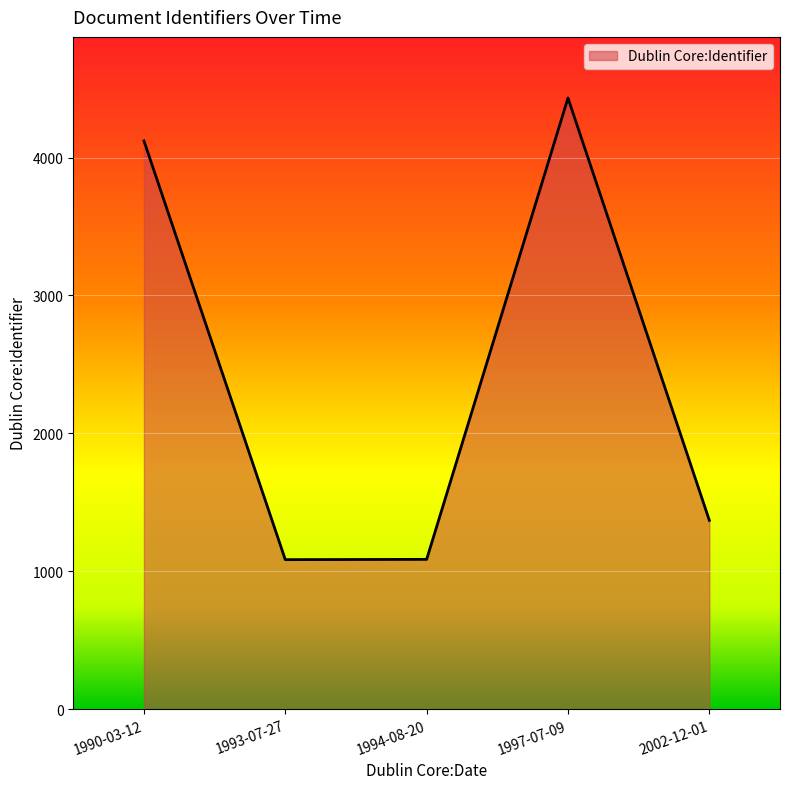

True or false: the data shows 1084 at 1993-07-27.

True